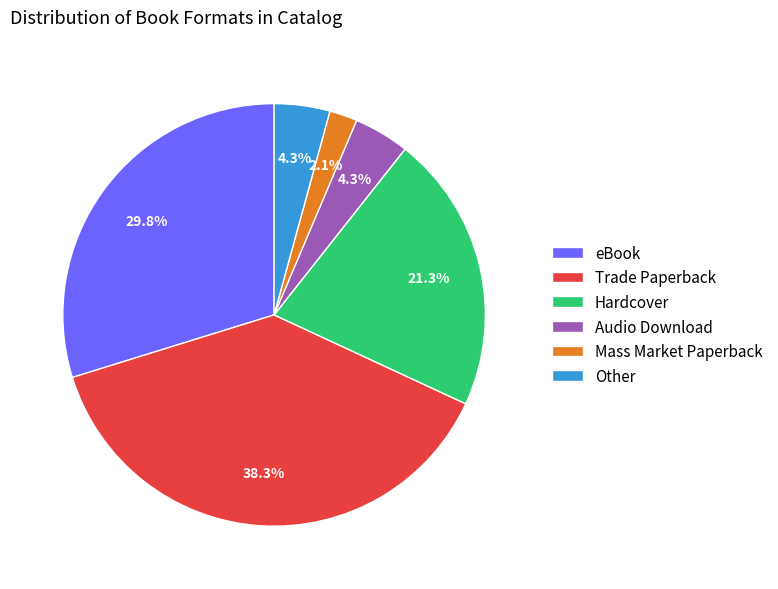

Does Hardcover represent more than half of the total?

No